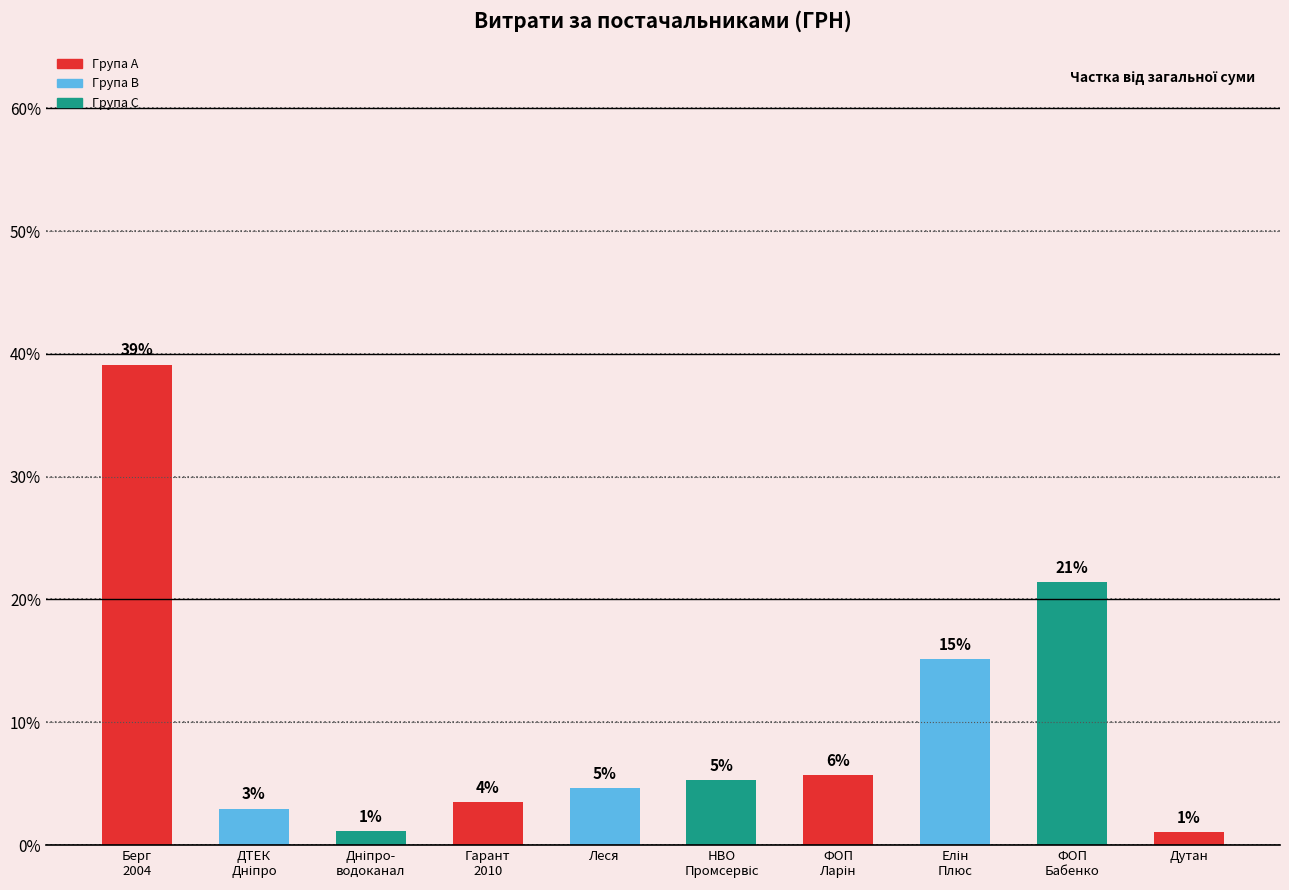

Reading left to right, what are all the values shown in this chart?

Берг
2004=39.1	ДТЕК
Дніпро=3.0	Дніпро-
водоканал=1.2	Гарант
2010=3.5	Леся=4.6	НВО
Промсервіс=5.3	ФОП
Ларін=5.7	Елін
Плюс=15.1	ФОП
Бабенко=21.4	Дутан=1.1